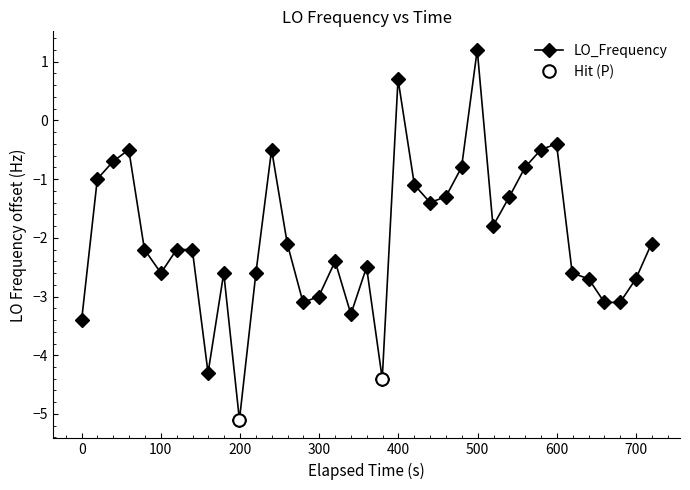

Reading right to left, list all the values displayed in this chart.

-2.1	-2.7	-3.1	-3.1	-2.7	-2.6	-0.4	-0.5	-0.8	-1.3	-1.8	1.2	-0.8	-1.3	-1.4	-1.1	0.7	-4.4	-2.5	-3.3	-2.4	-3.0	-3.1	-2.1	-0.5	-2.6	-5.1	-2.6	-4.3	-2.2	-2.2	-2.6	-2.2	-0.5	-0.7	-1.0	-3.4